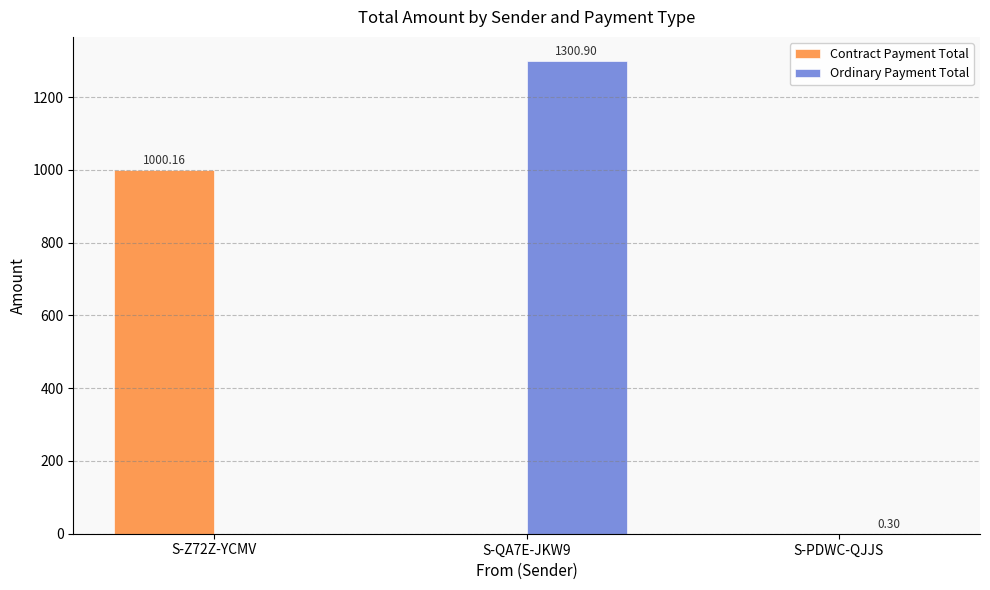

How many groups of bars are there?

3